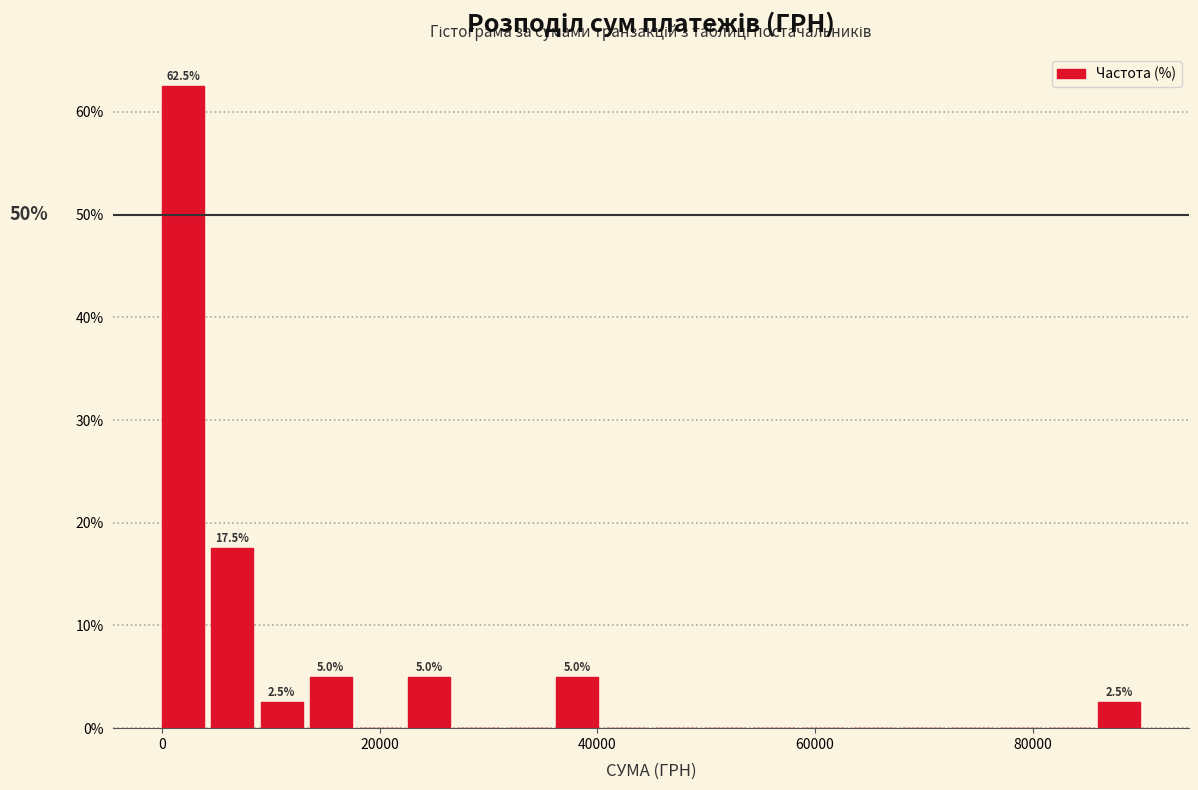

Read against the x-axis, roughly where is the centre of the tallest bar?

2000